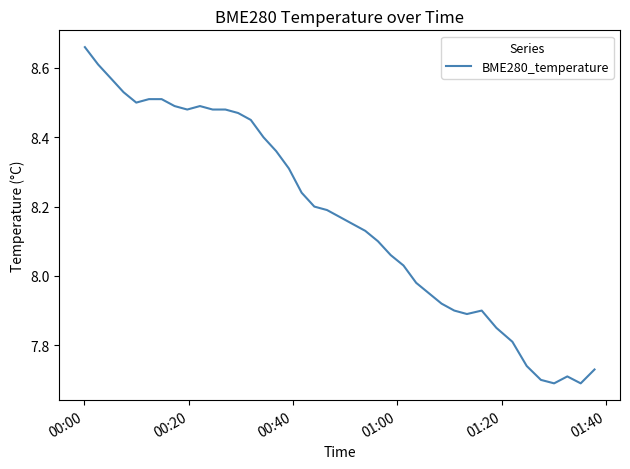

What is the difference between the maximum and minimum values?

1.0